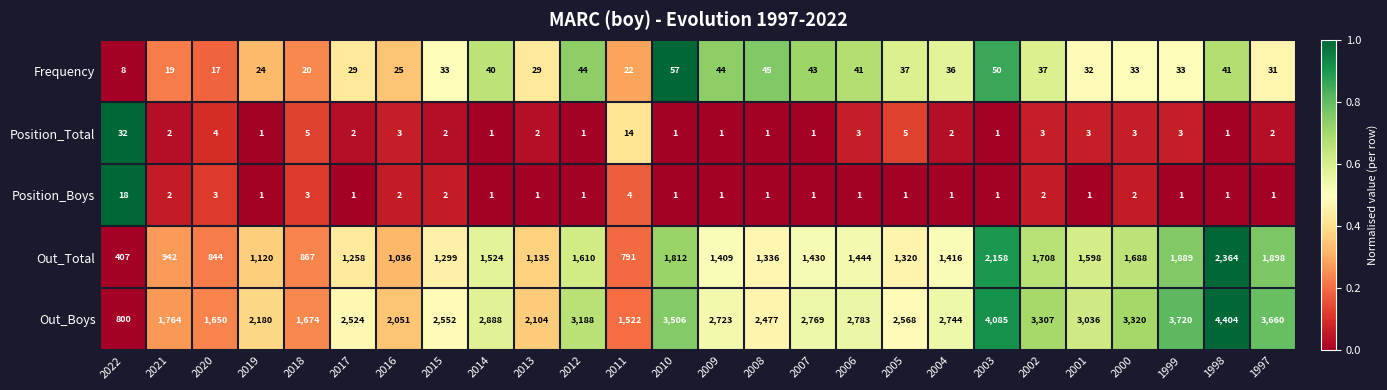

Which series has the largest range (max minus min)?

Out_Boys